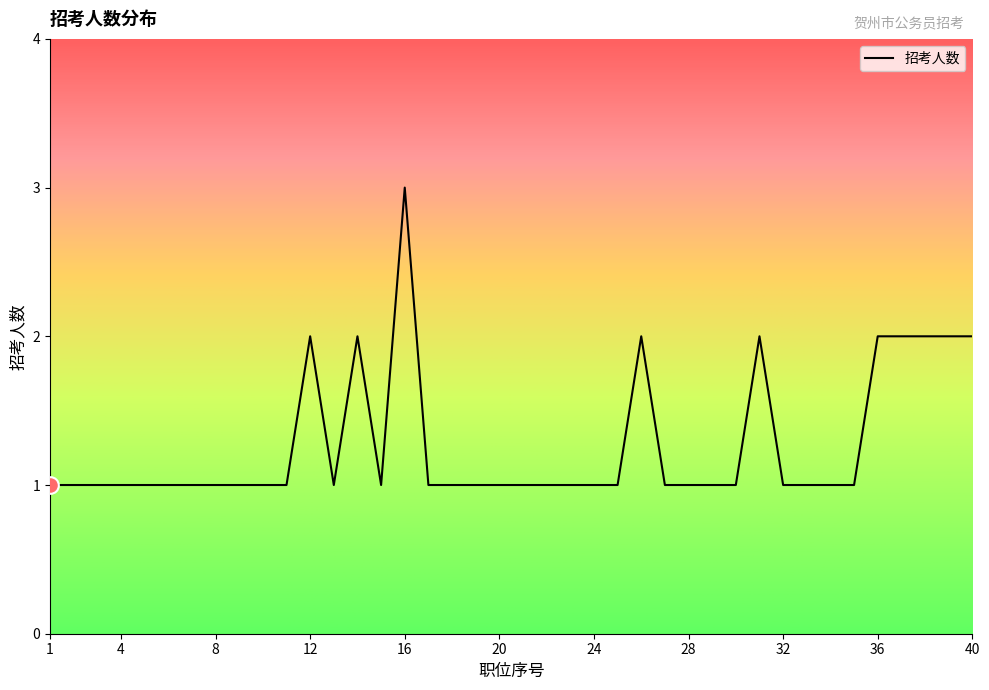

What is the maximum value shown in the chart?

3